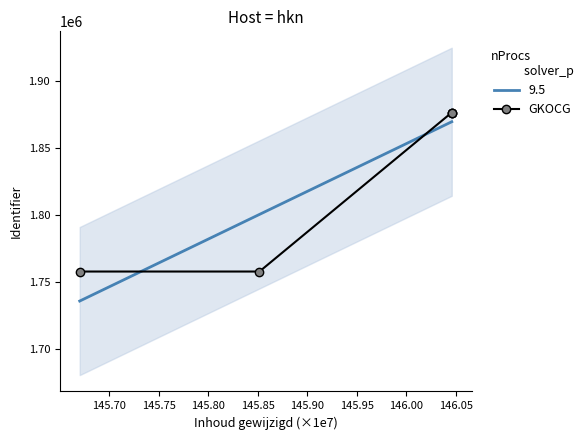

True or false: GKOCG has more than 1 points higher than both neighbors.

False